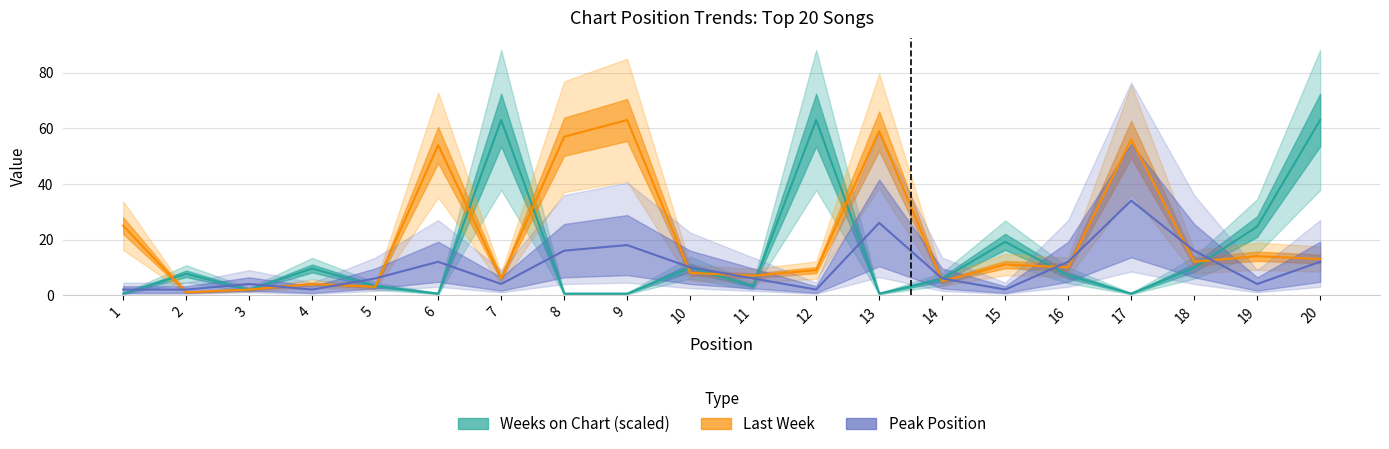

What are all the series names shown in the legend?

Last Week, Weeks on Chart, Peak Position